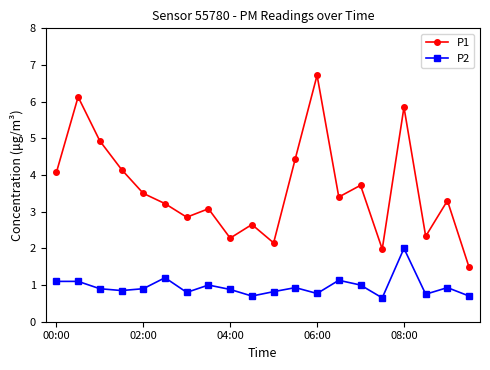

What is the average value of the P1 series?

3.6